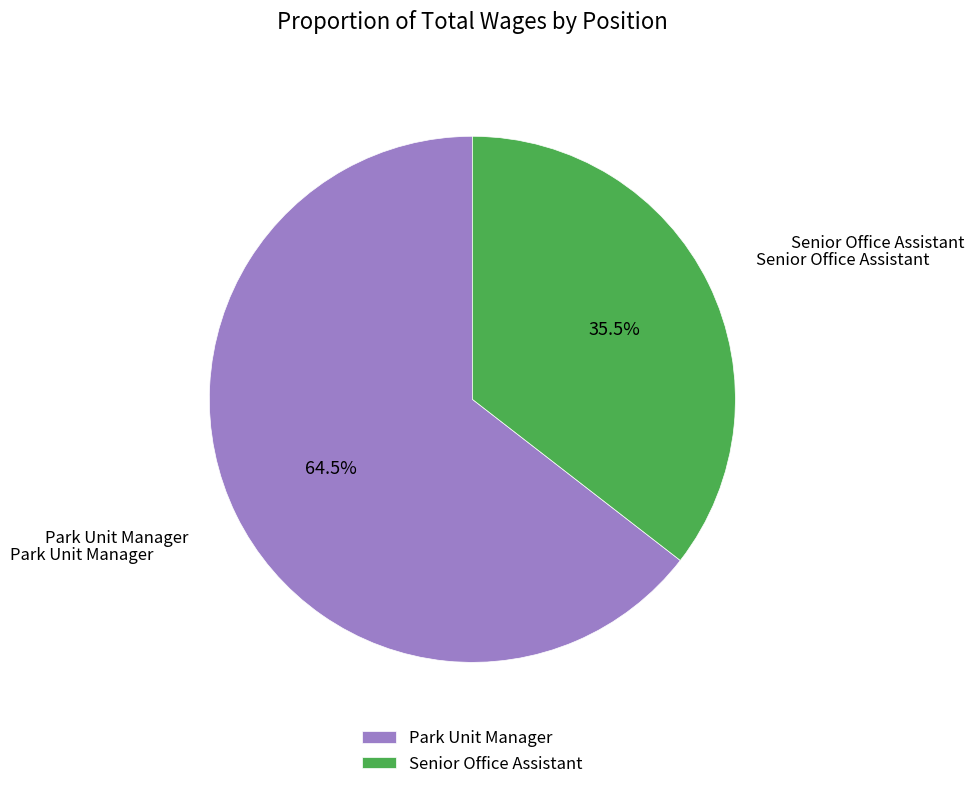

Which slice represents more than half of the pie?

Park Unit Manager